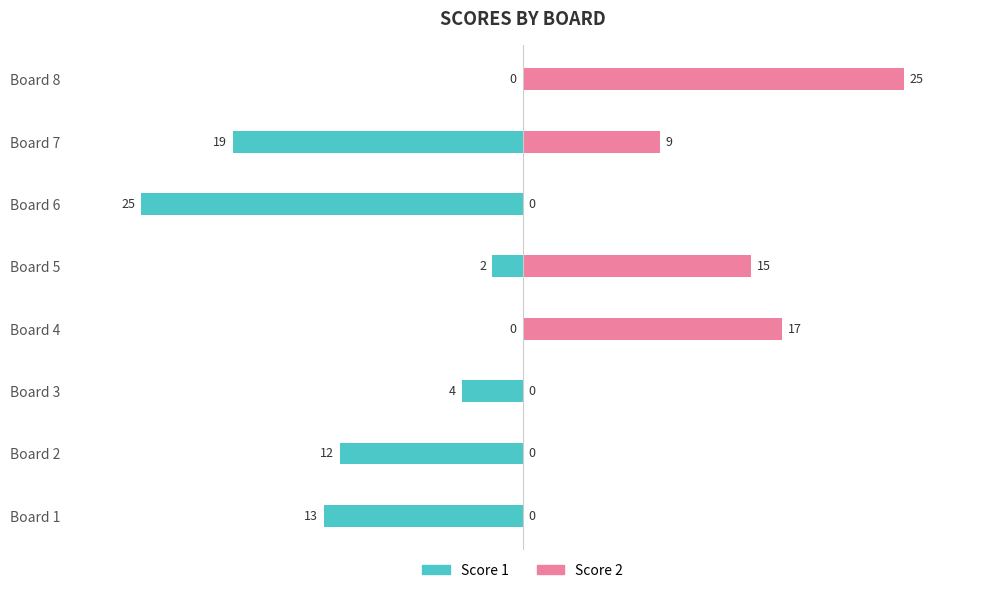

Is it true that Score 1 equals -21 at −30?

False